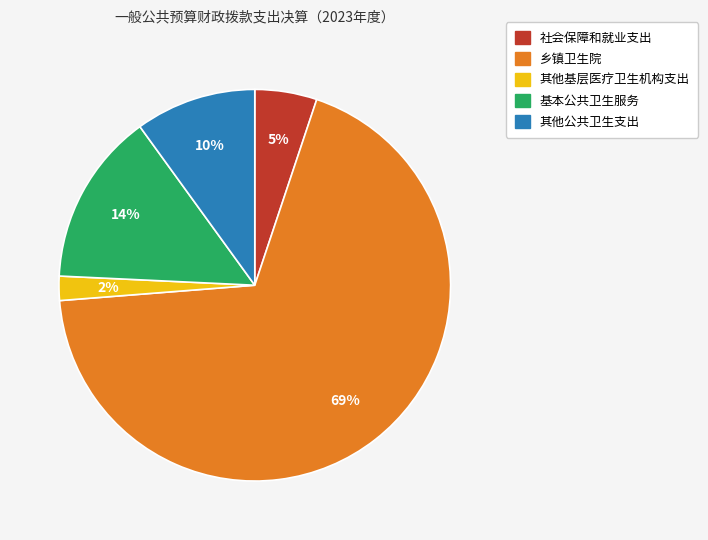

How many slices are in this pie chart?

5